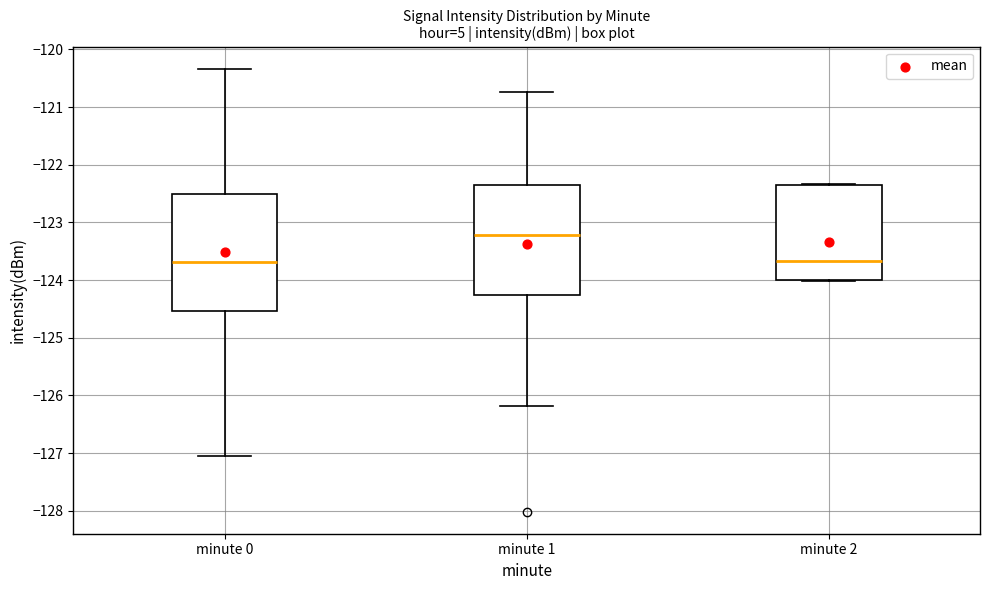

Reading left to right, read every box against the y-axis: the position of its median line, the range the box covers, and the ends of its whiskers. The values are not printed on the chart, so give them approximately, as read against the axis.

minute 0: median -123.7, box -124.5 to -122.5, whiskers -127.1 to -120.3
minute 1: median -123.2, box -124.3 to -122.4, whiskers -126.2 to -120.7
minute 2: median -123.7, box -124.0 to -122.3, whiskers -124.0 to -122.3